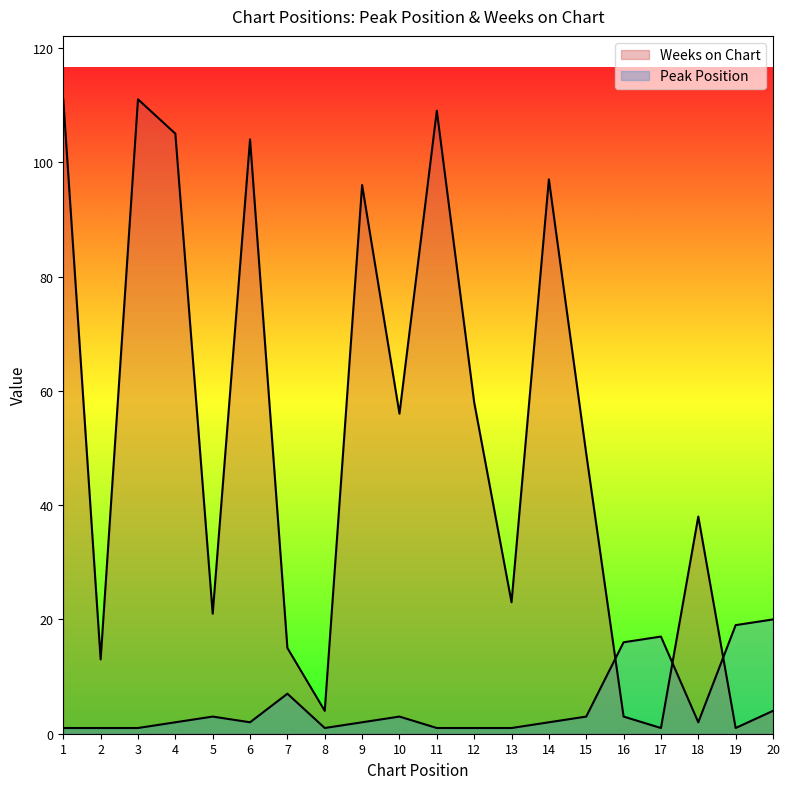

Where is Weeks on Chart nearest to the value 56?

10